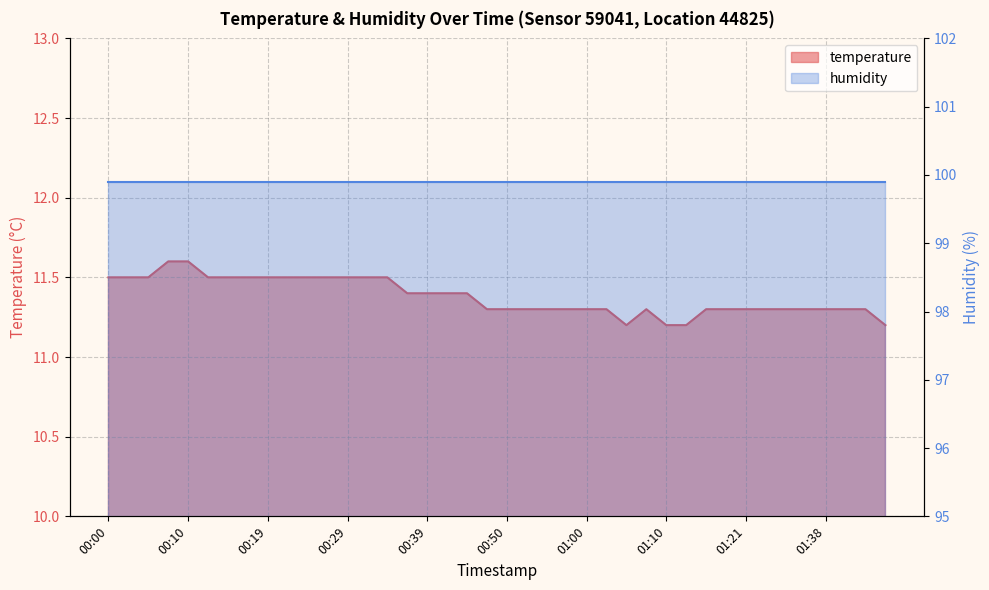

What is the label of the 13th point from the right?

01:07